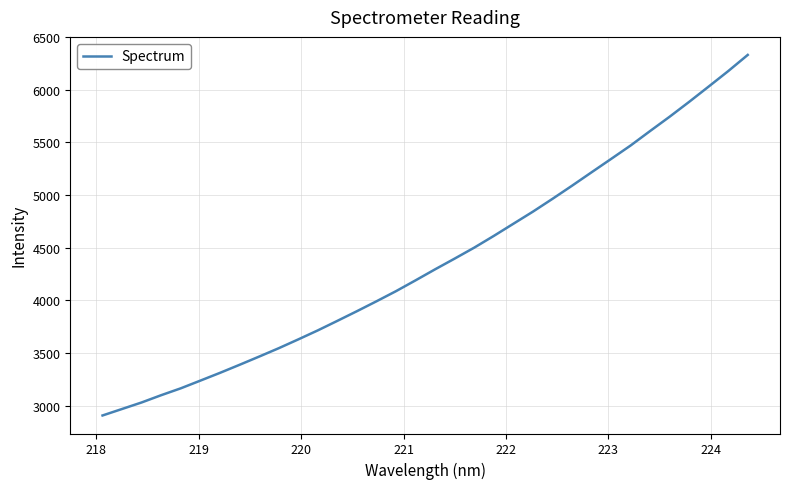

What is the difference between the maximum and minimum values?

3423.2